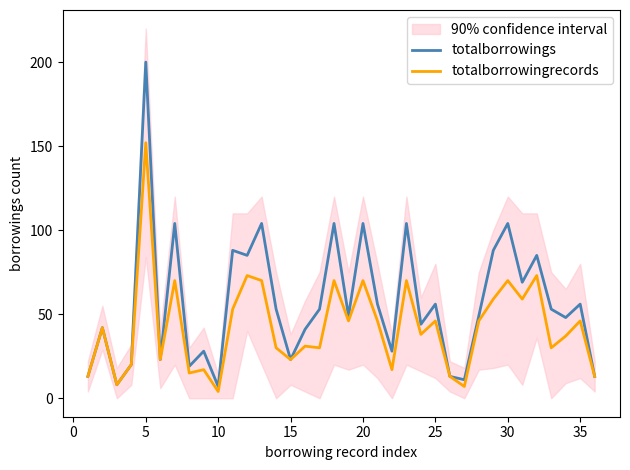

At which label does totalborrowings first exceed 53?

5